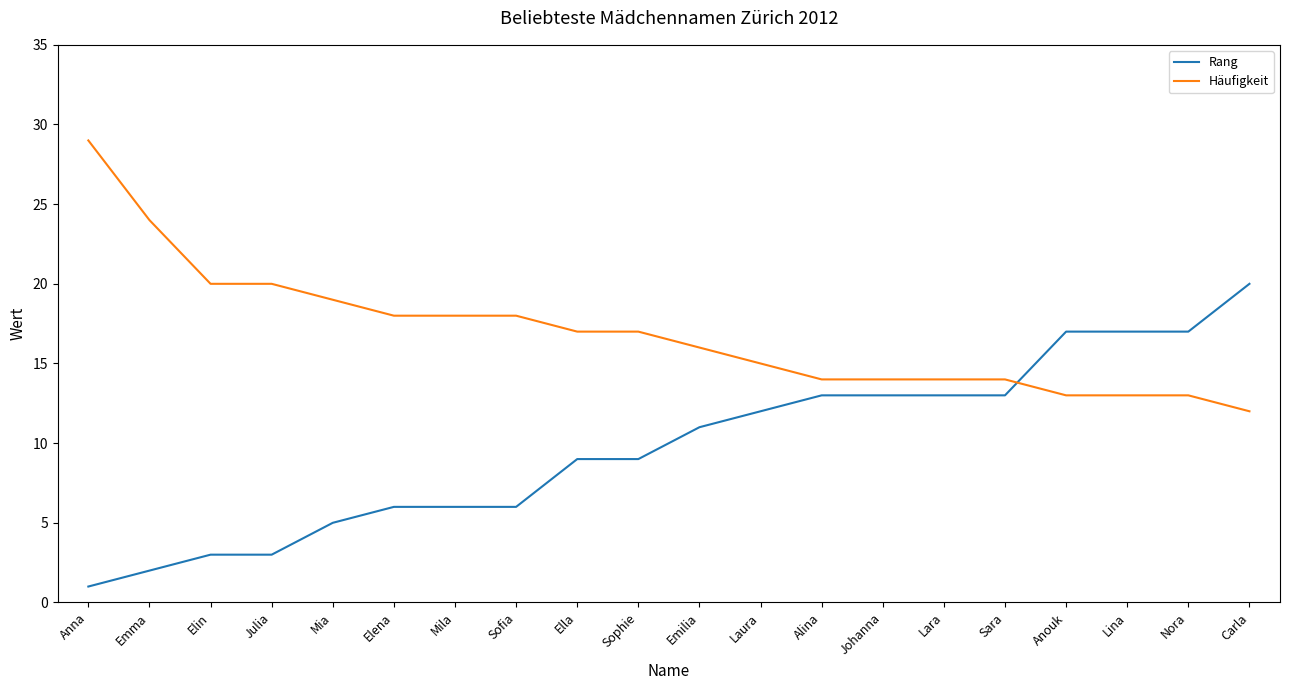

Does the chart display data point markers on the line(s)?

No